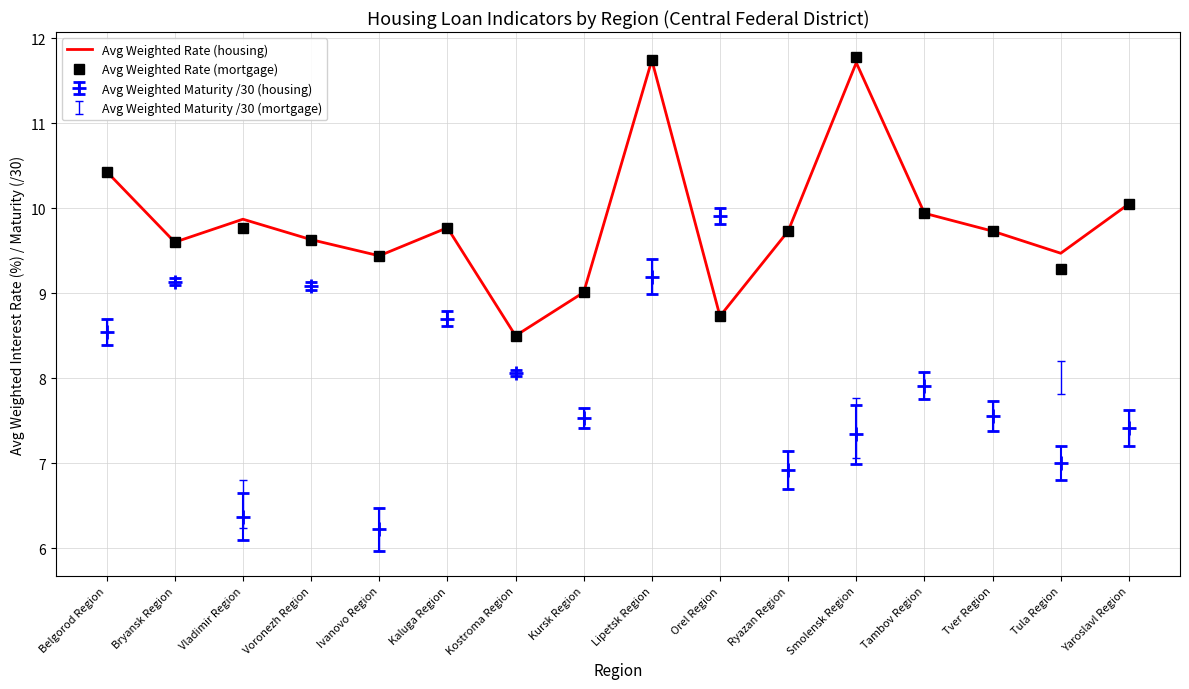

What position from the right is Vladimir Region?

14